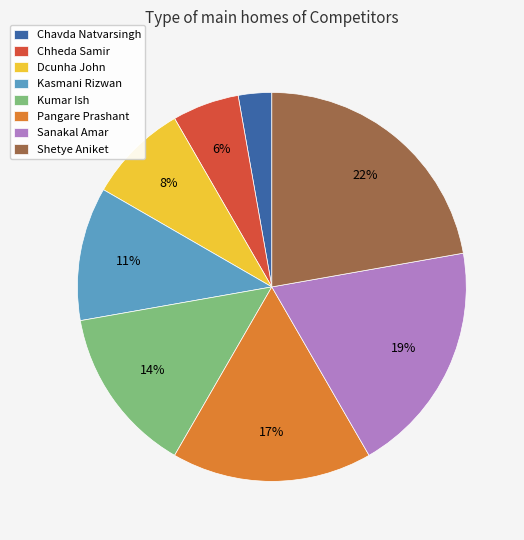

Is Shetye Aniket the majority of the pie?

No